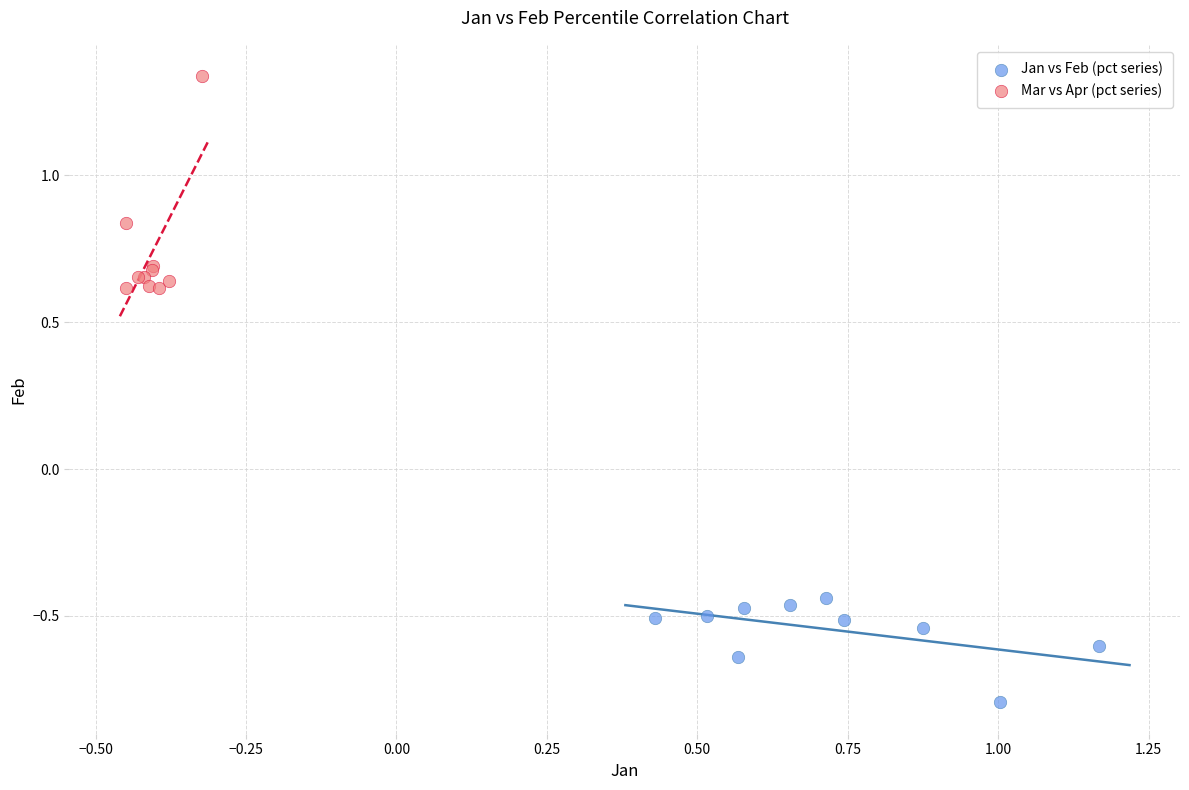

Which series contains the highest Y value?

Mar vs Apr (pct series)